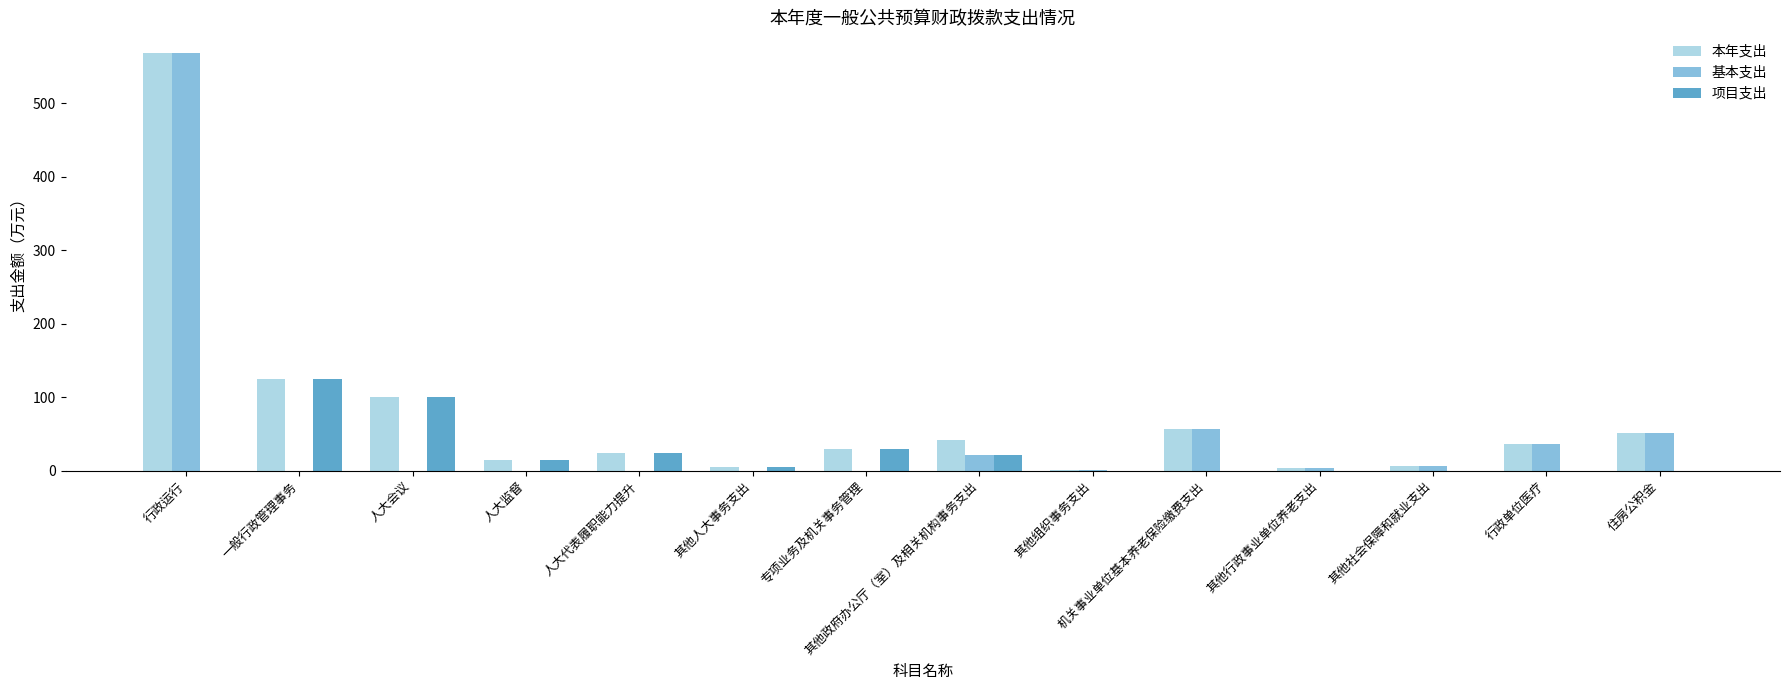

What is the total value across all series at 其他组织事务支出?

0.9